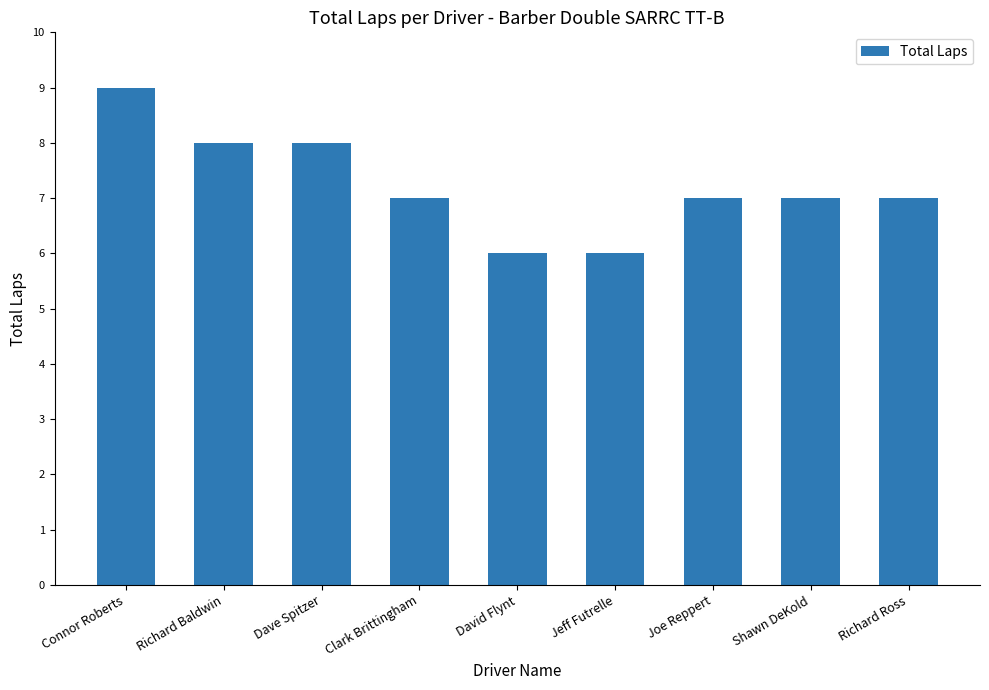

What is the difference between the maximum and minimum values?

3